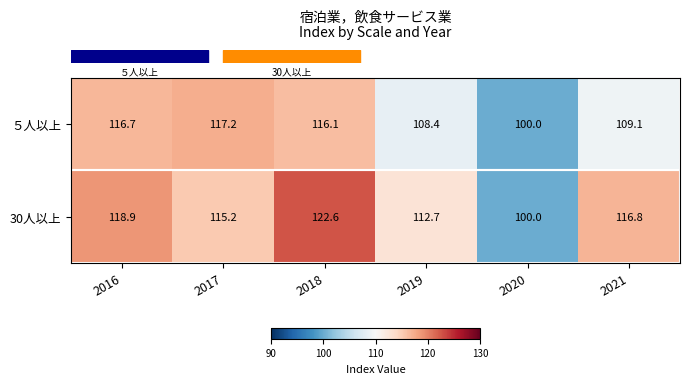

What is the total value across all series at 2016?

235.6